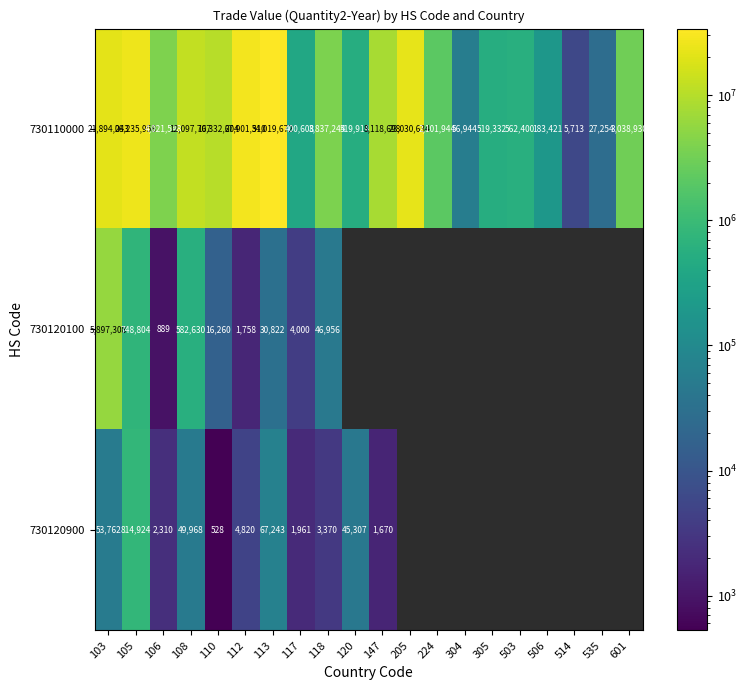

What is the maximum value shown in the chart?

34019672